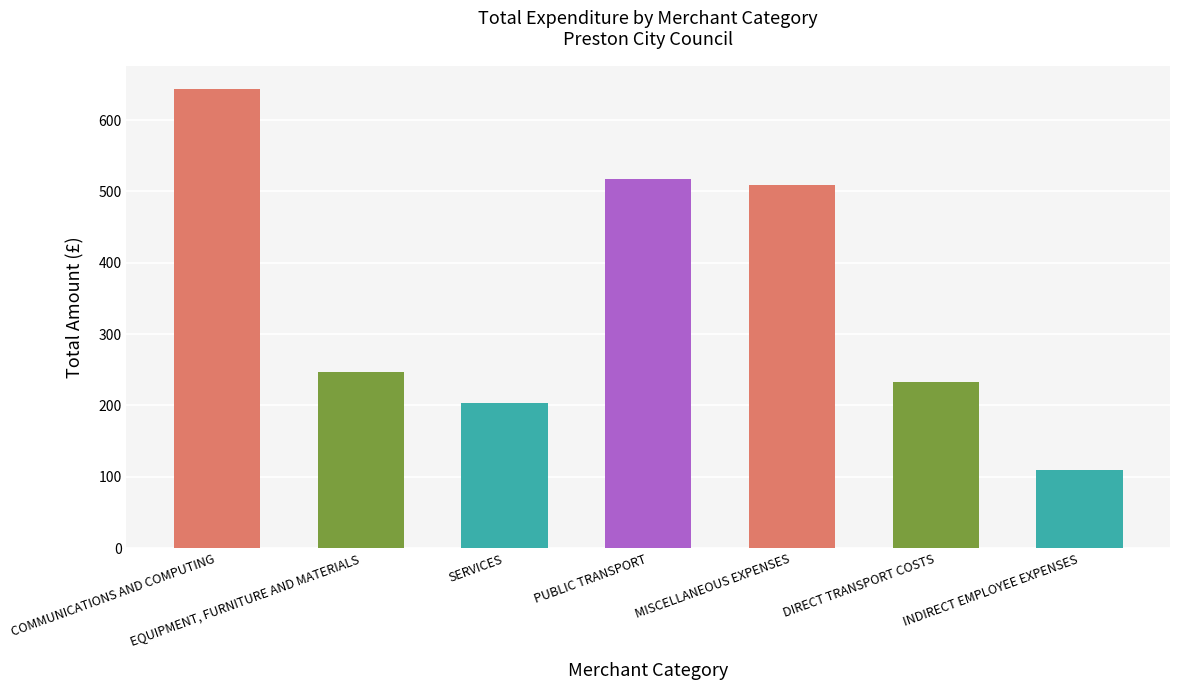

What is the sum of the values at COMMUNICATIONS AND COMPUTING and MISCELLANEOUS EXPENSES?

1153.2